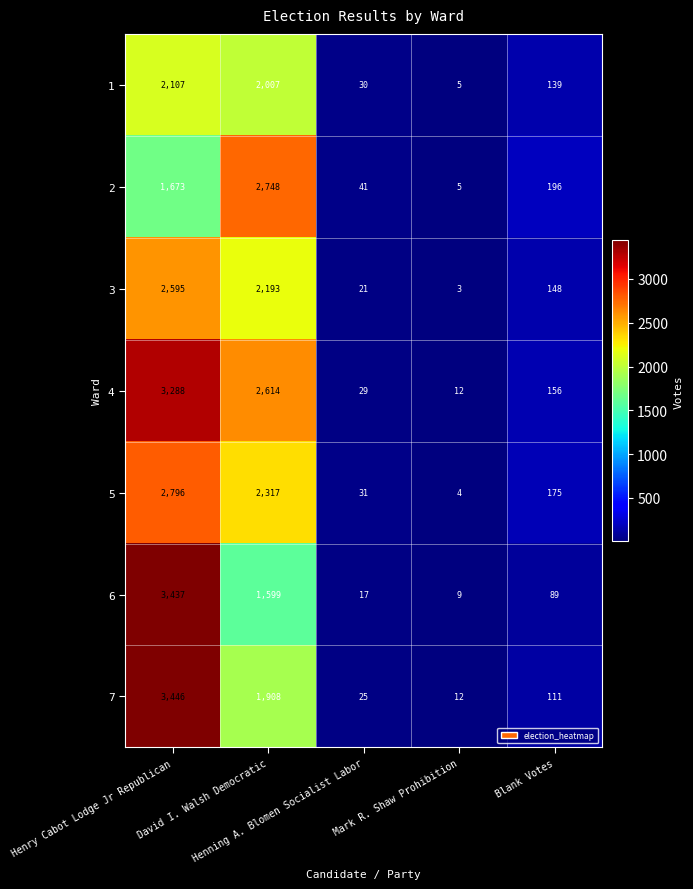

What is the total value across all series at Blank Votes?

1014